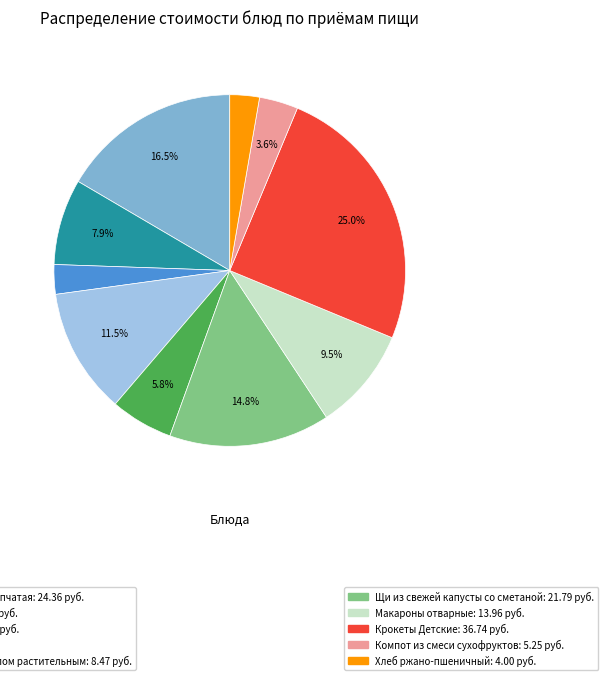

Is there a majority slice in this chart?

No